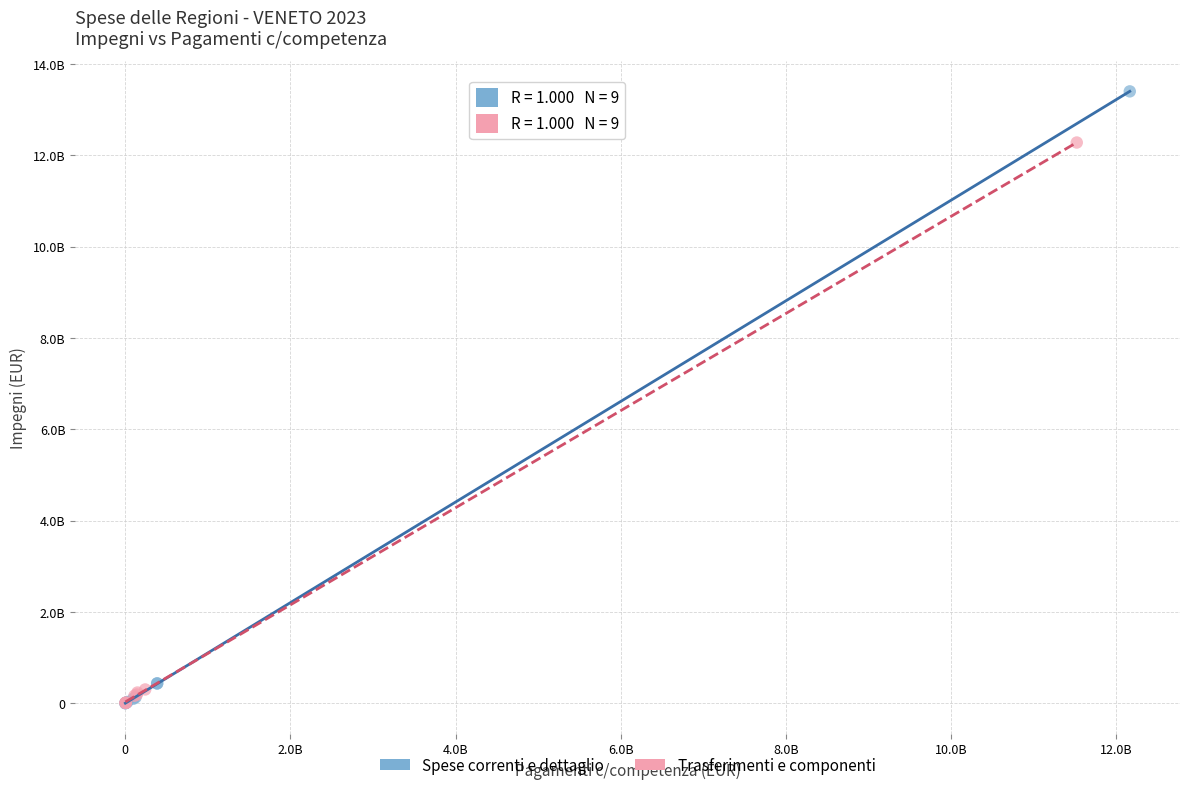

What are all the series names shown in the legend?

Spese correnti e dettaglio, Trasferimenti e componenti